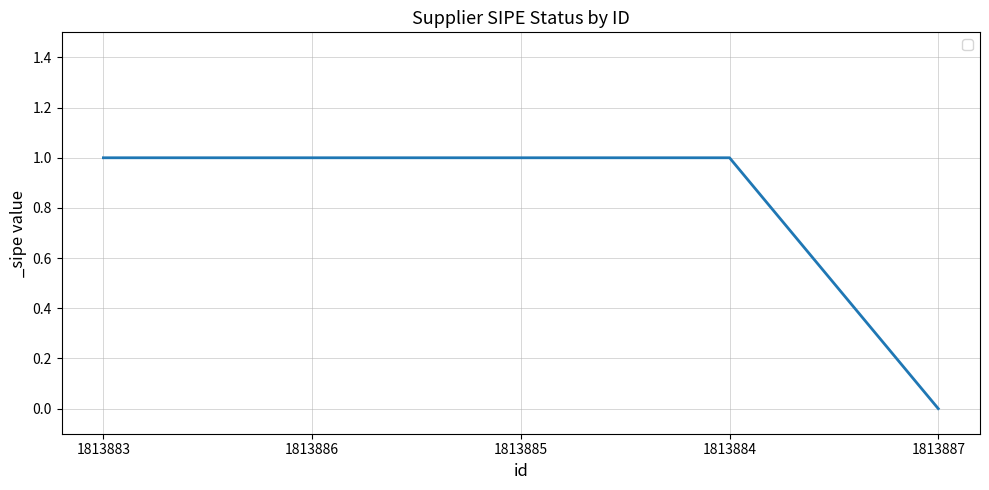

What value does the data have at 1813884?

1